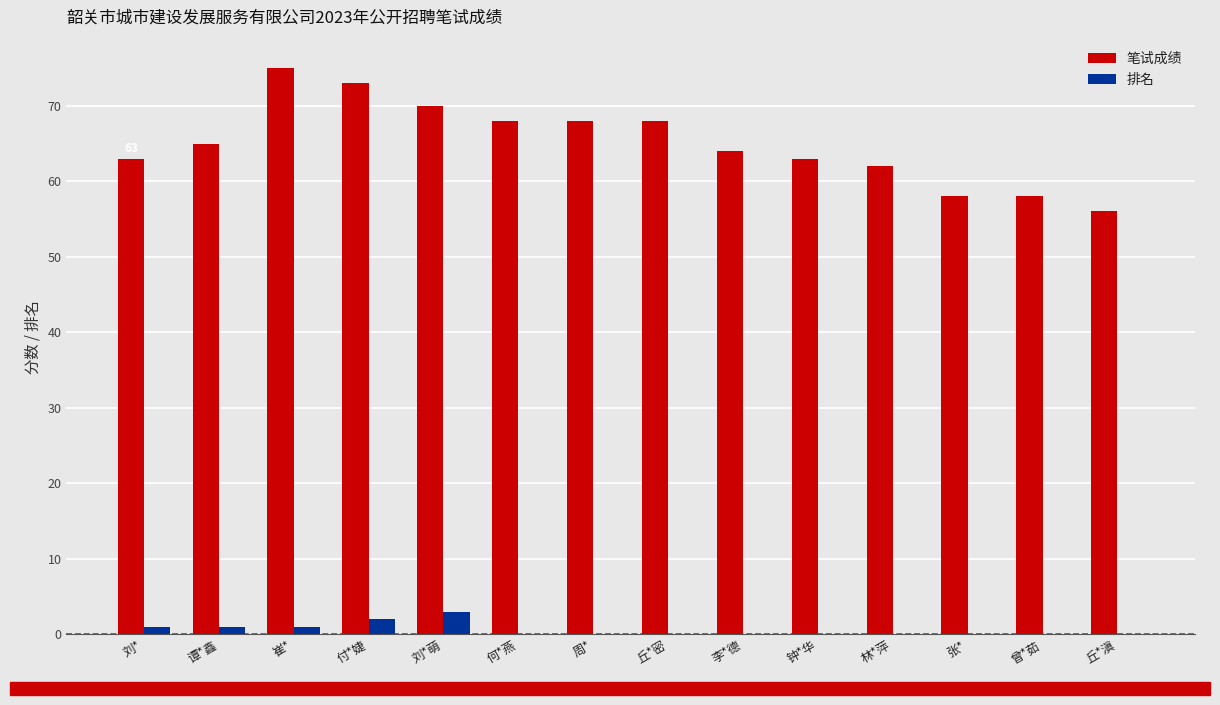

The value of 笔试成绩 at 刘* is 33. True or false?

False